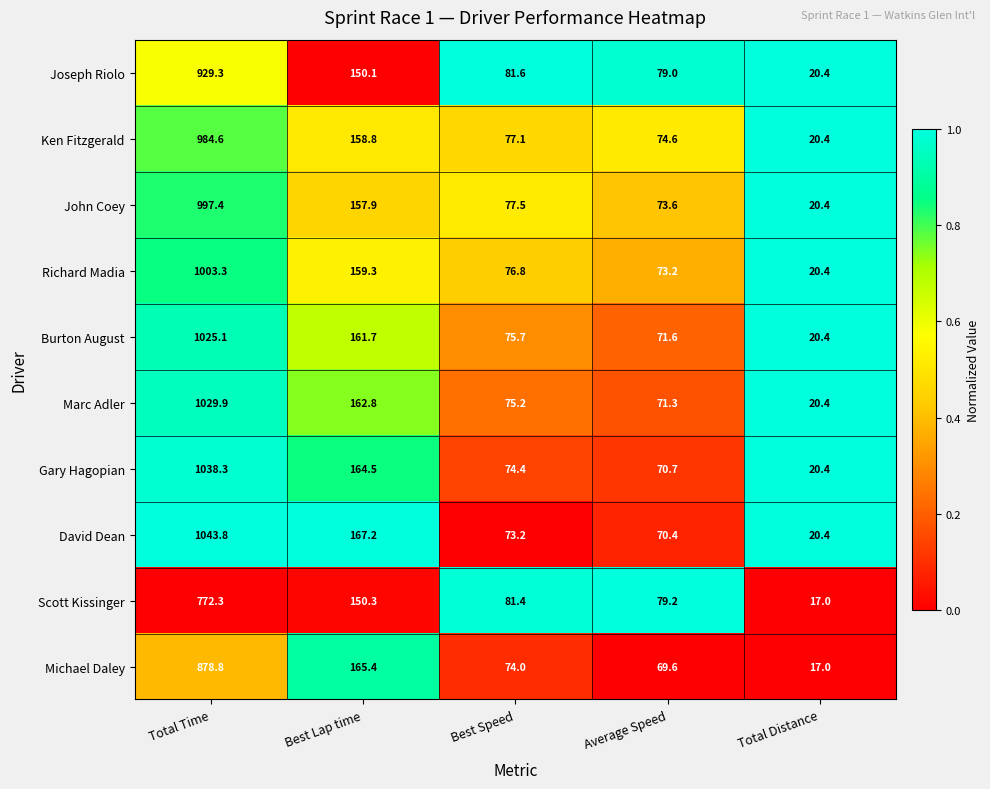

Where does the David Dean series first go above 73?

Total Time